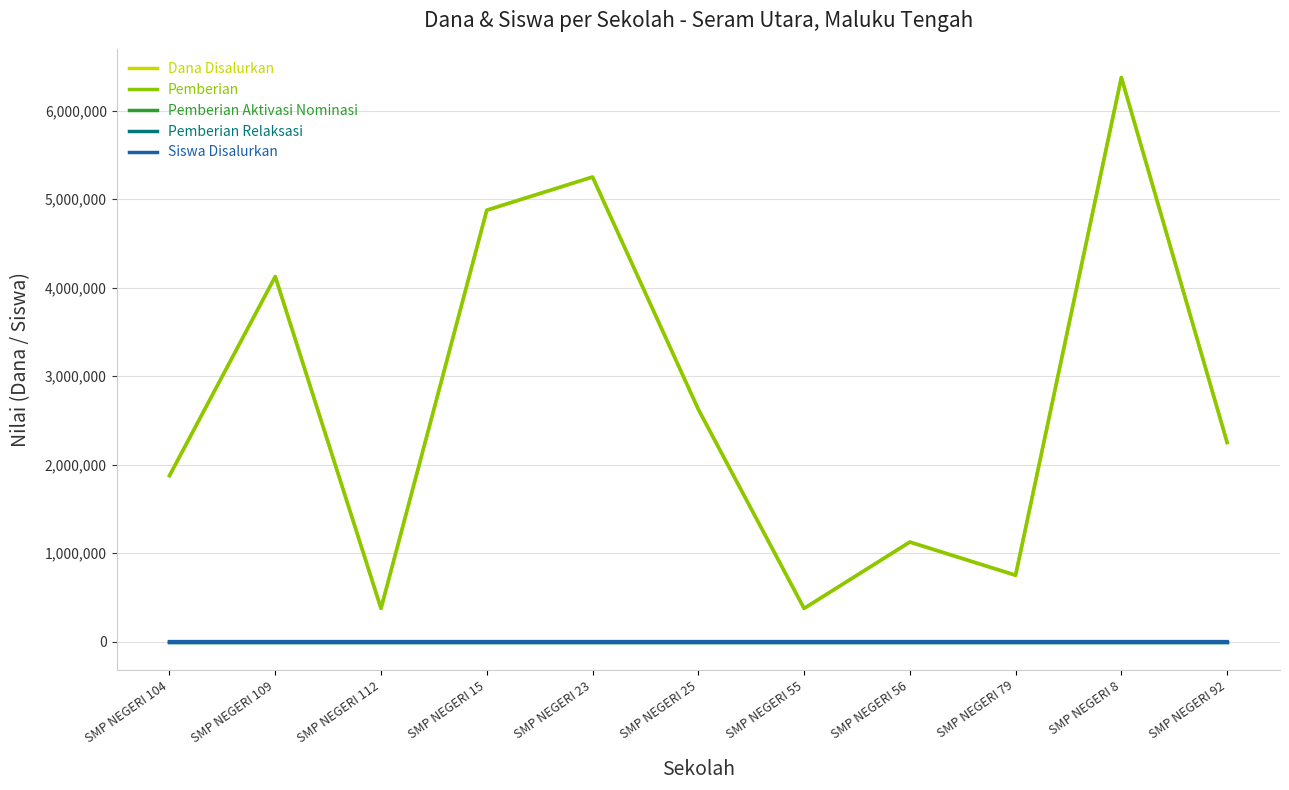

Does the chart have visible grid lines?

Yes